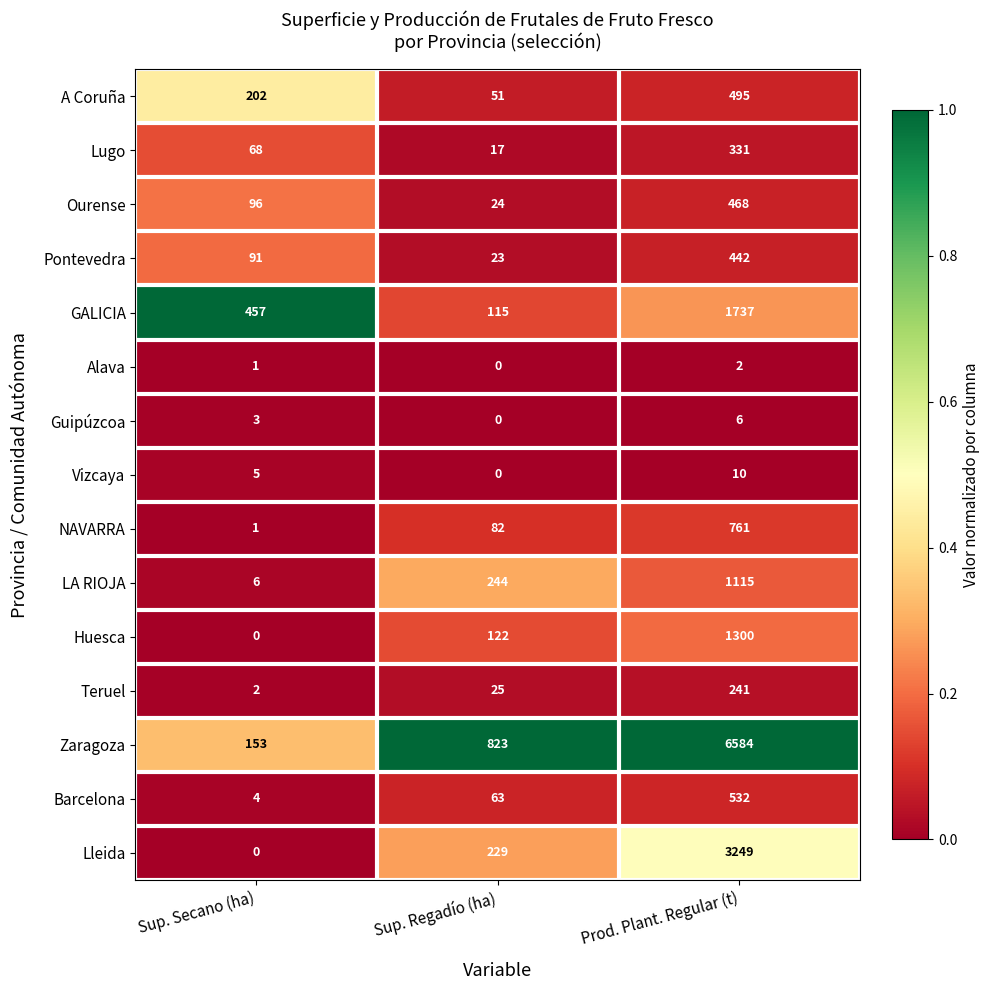

At which label is Barcelona closest to 268?

Sup. Regadío (ha)